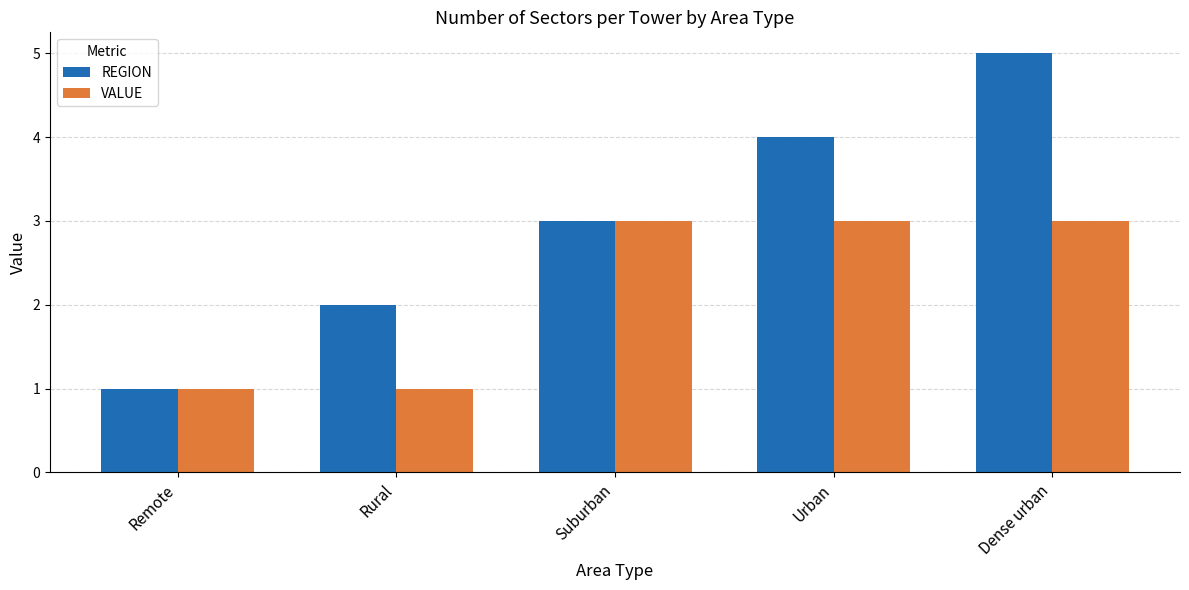

What is the approximate value of VALUE at Urban?

3